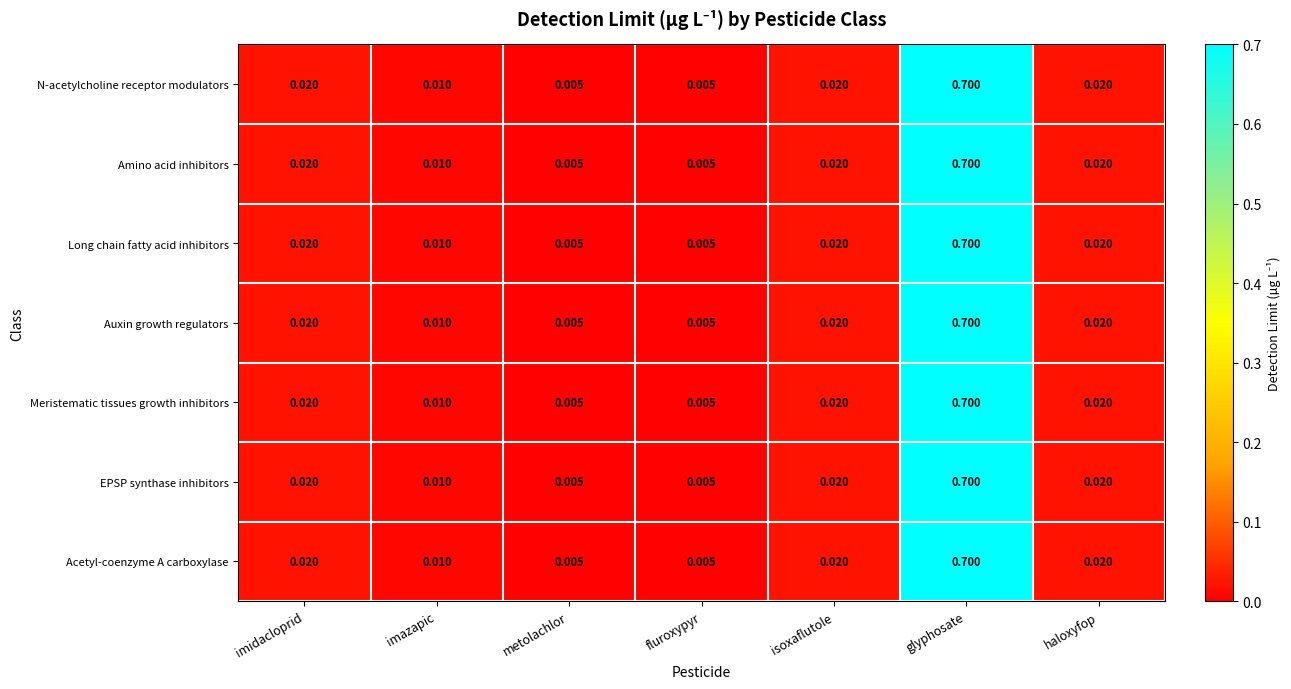

At which category is the sum across all series the highest?

glyphosate